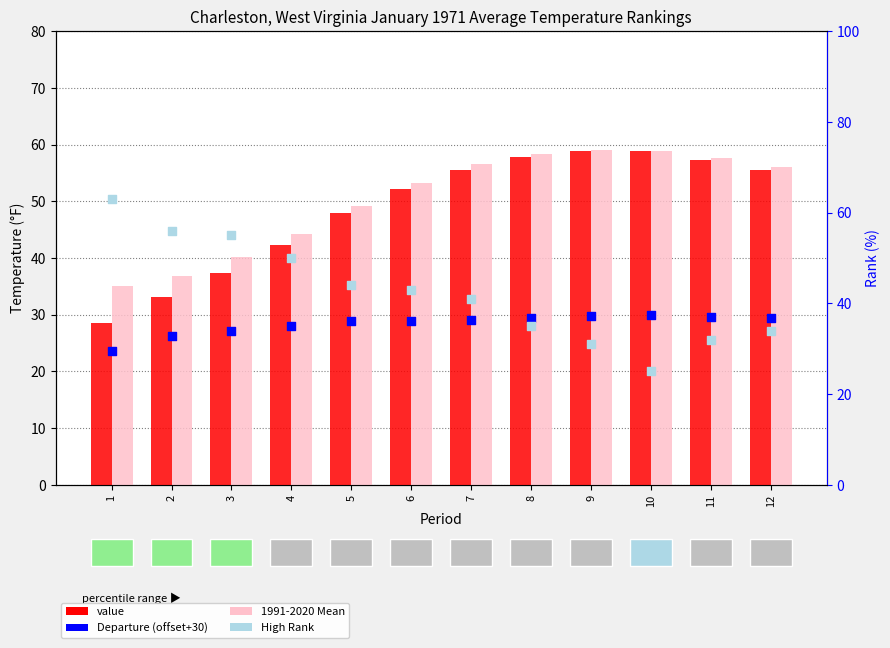

Which series has the largest total across all categories?

1991-2020 Mean